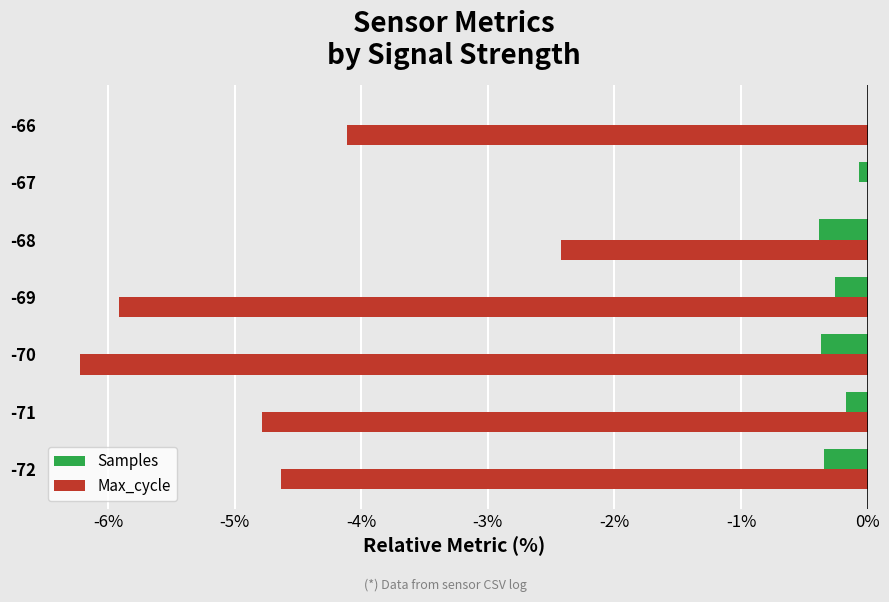

Count the number of categories in the chart.

7